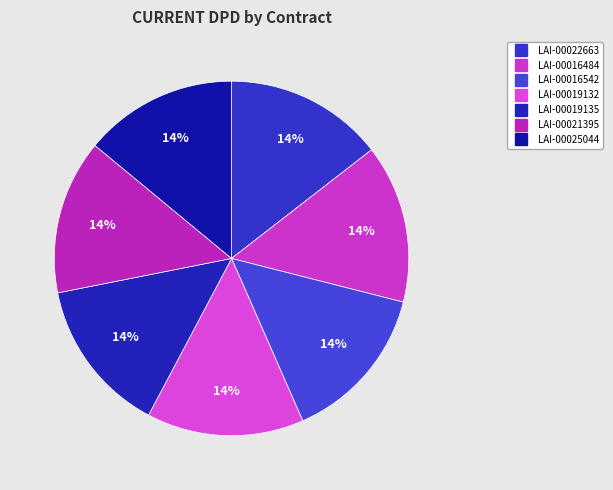

What percentage is the LAI-00016484 slice, to the nearest percent?

14%